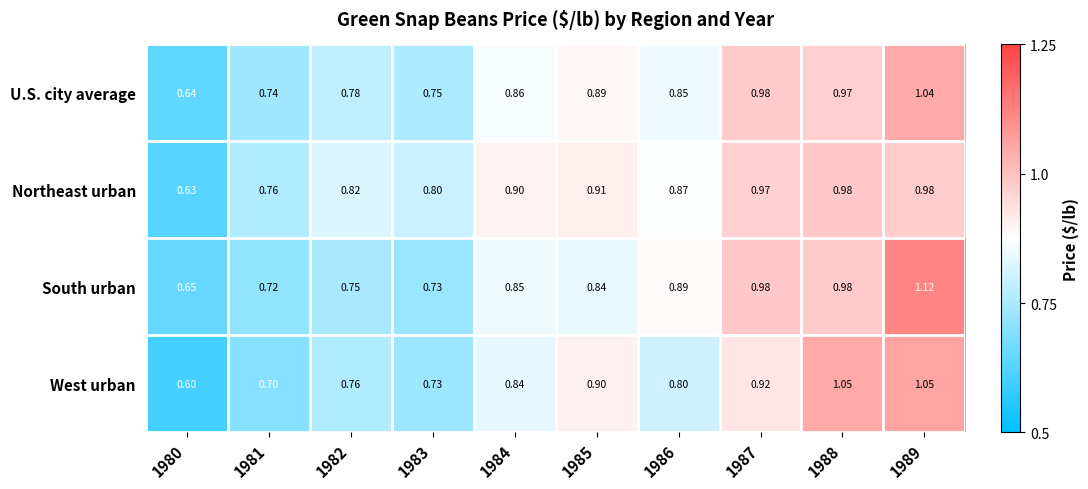

Between 1988 and 1989, which series saw the biggest shift?

South urban